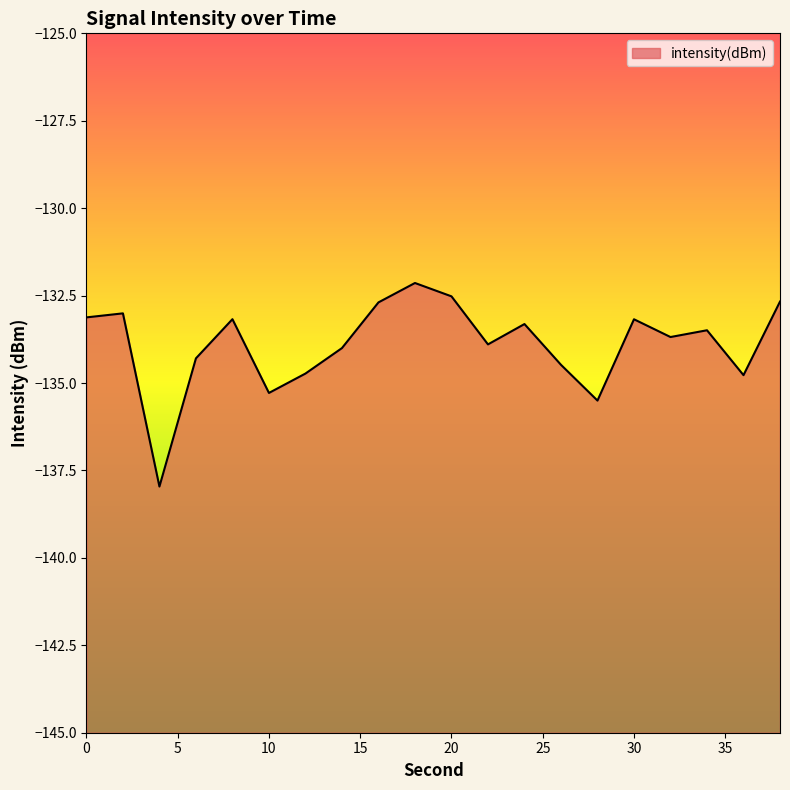

Reading right to left, extract all data points from this chart.

-132.7	-134.8	-133.5	-133.7	-133.2	-135.5	-134.5	-133.3	-133.9	-132.5	-132.1	-132.7	-134.0	-134.7	-135.3	-133.2	-134.3	-138.0	-133.0	-133.1